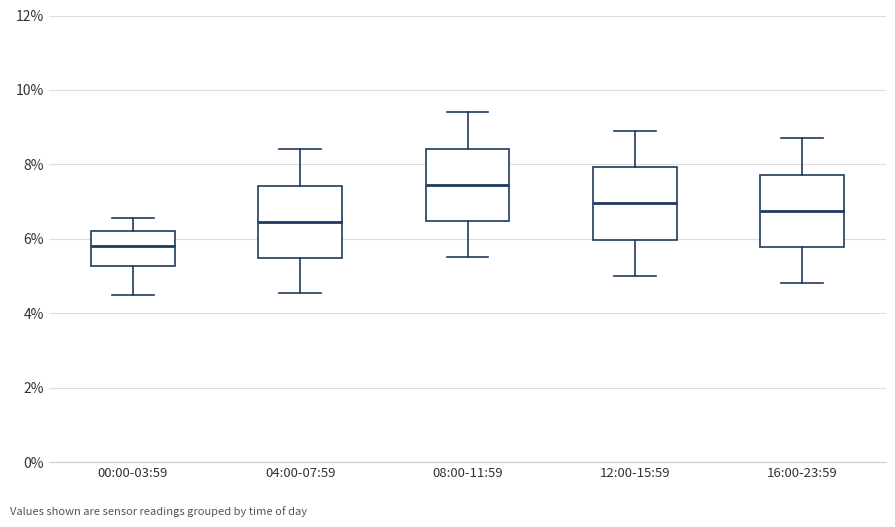

Reading left to right, transcribe this box plot: for each box, give where its median line is, the range the box spans, and where its two whiskers end, as read against the y-axis. The values are not printed on the chart, so give them approximately, as read against the axis.

00:00-03:59: median 5.8, box 5.2 to 6.2, whiskers 4.6 to 6.6
04:00-07:59: median 6.4, box 5.4 to 7.4, whiskers 4.6 to 8.4
08:00-11:59: median 7.4, box 6.4 to 8.4, whiskers 5.6 to 9.4
12:00-15:59: median 7.0, box 6.0 to 8.0, whiskers 5.0 to 9.0
16:00-23:59: median 6.8, box 5.8 to 7.8, whiskers 4.8 to 8.8